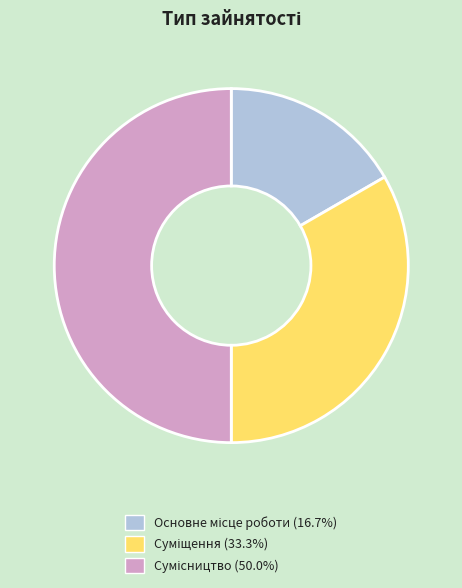

Which slice is the largest?

Сумісництво